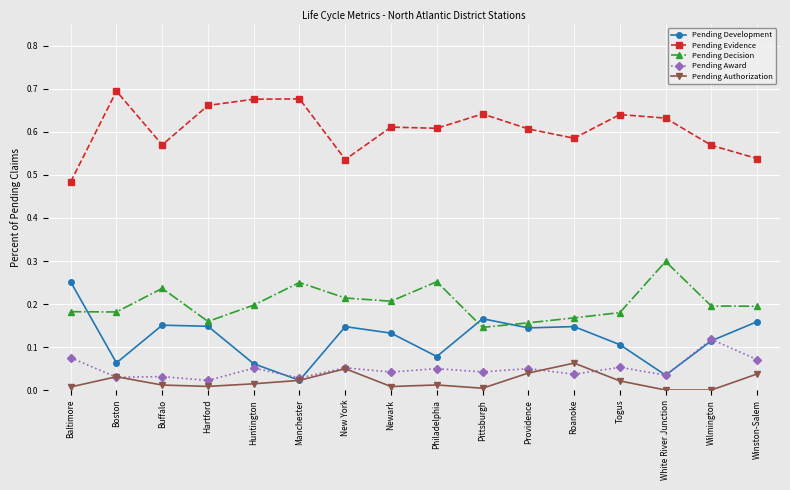

True or false: Pending Decision and Pending Evidence cross at least once.

False